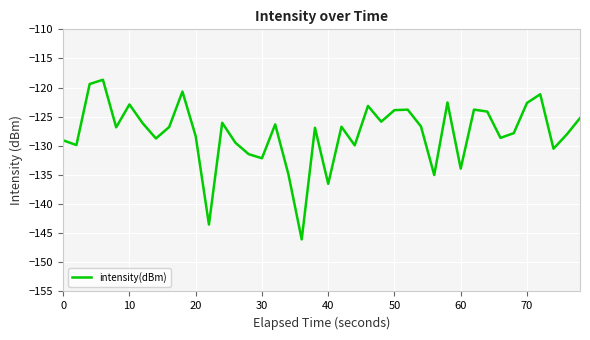

True or false: there are more than 1 points higher than both neighbors.

True